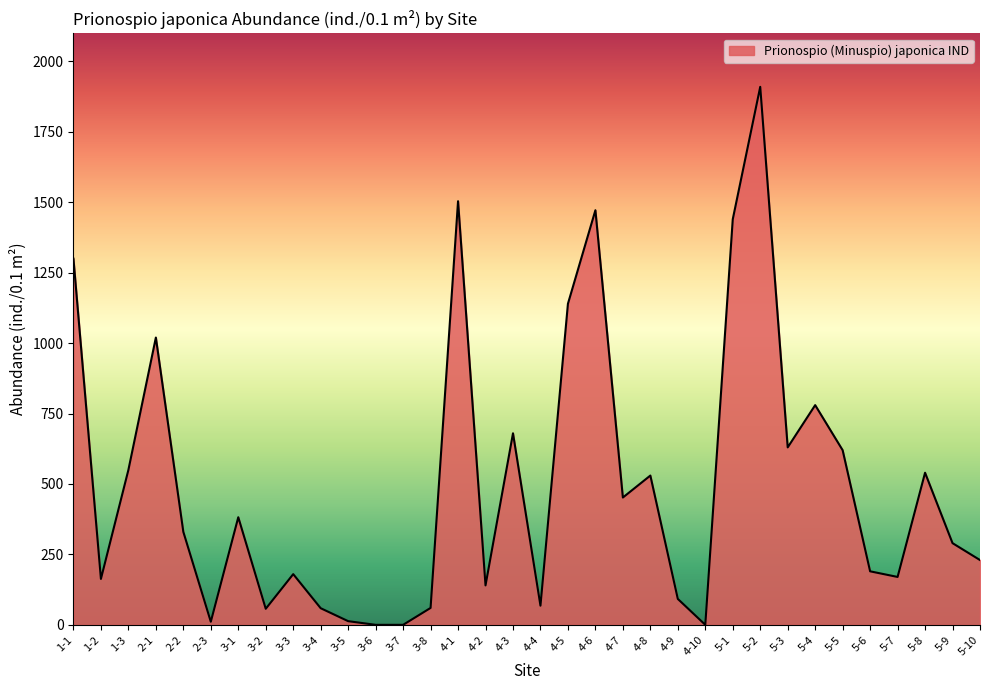

At which label is the value closest to 955?

2-1